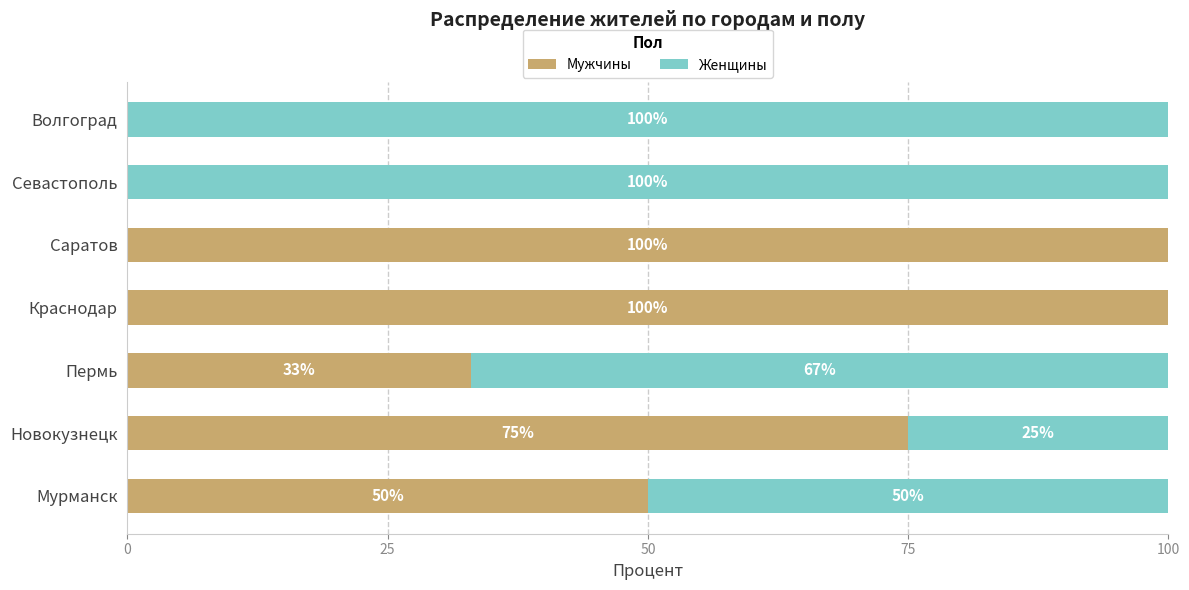

Is it true that Мужчины equals 0 at Севастополь?

True